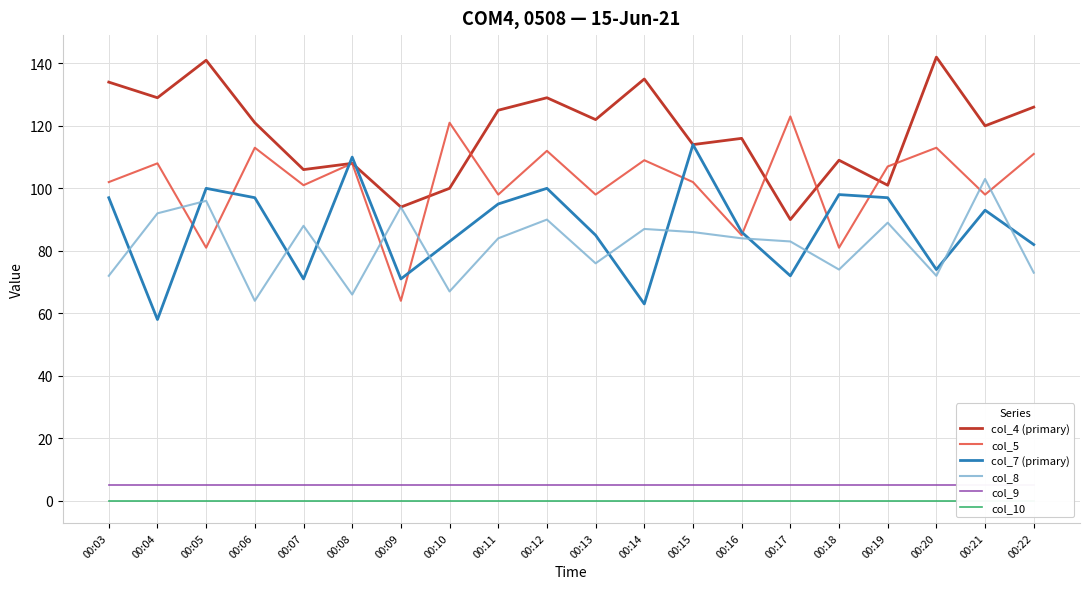

How many series are shown in this chart?

6